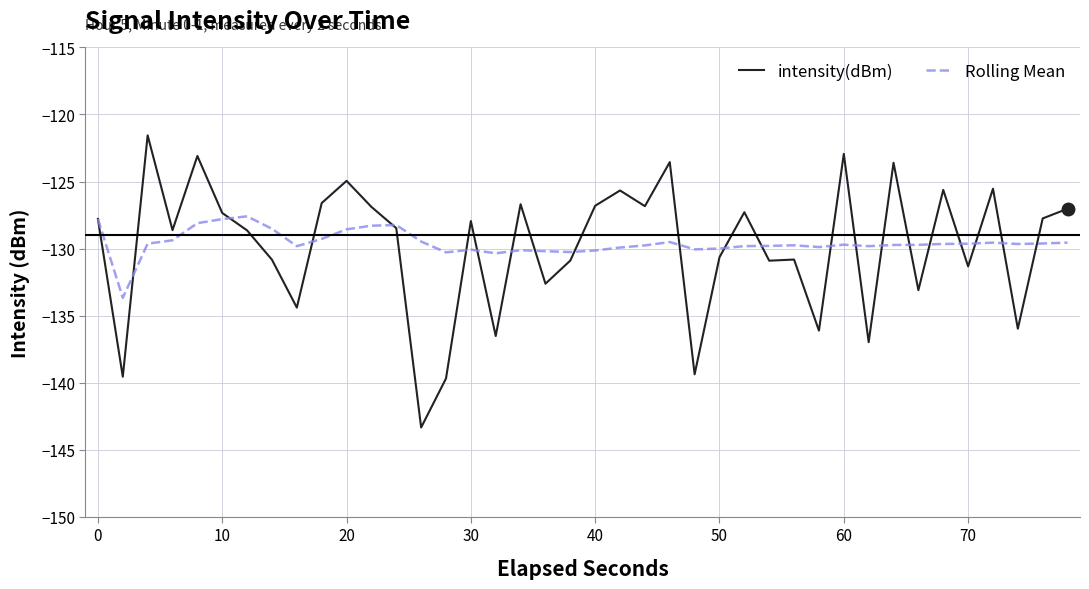

Which series has the widest spread of values?

intensity(dBm)